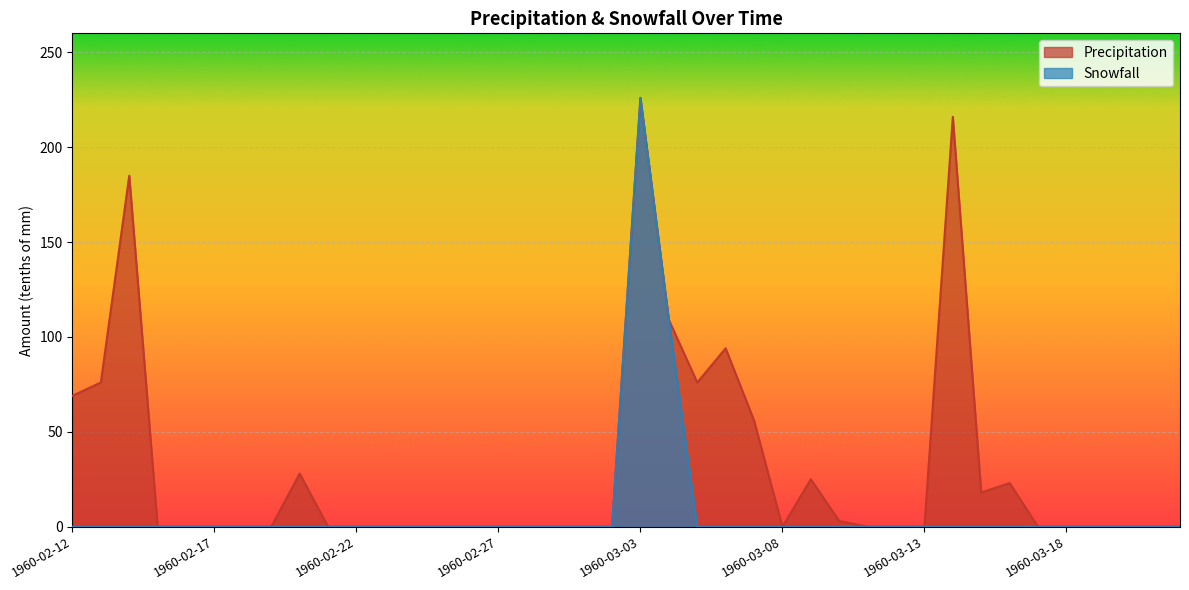

Count the number of data series in this chart.

2